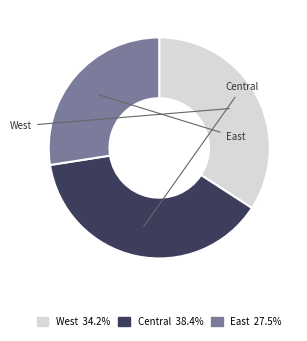

Which has a higher value, Central or East?

Central